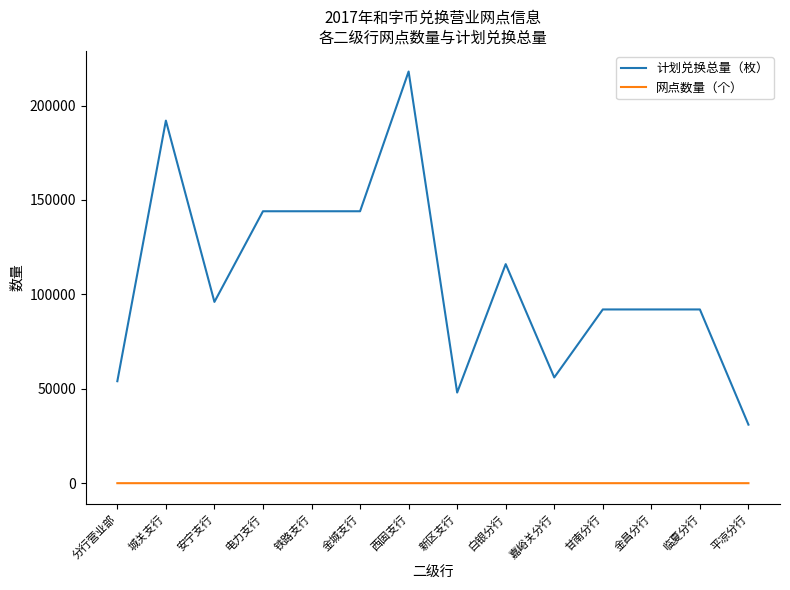

Which series has the largest range (max minus min)?

计划兑换总量（枚）